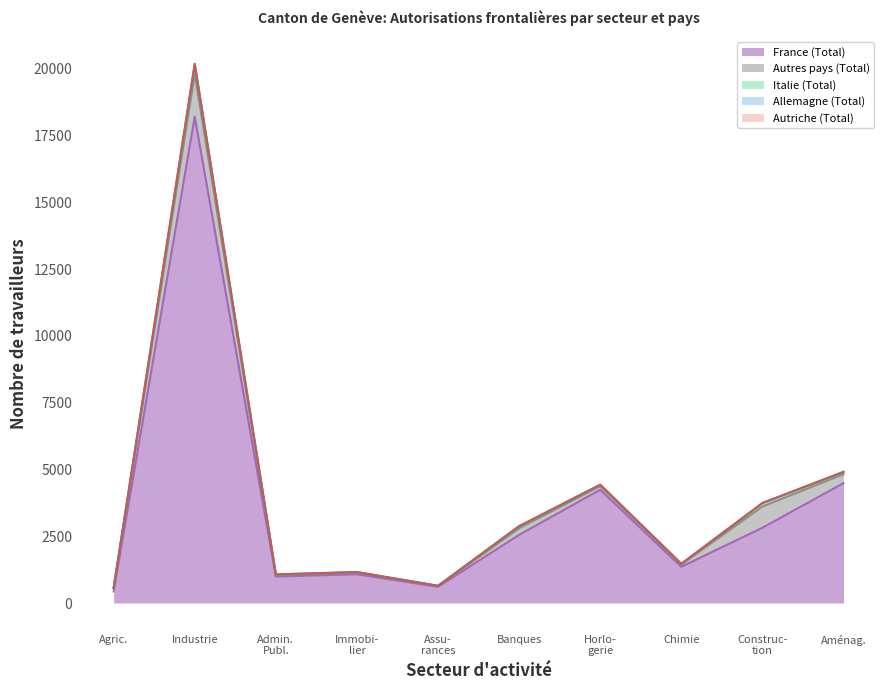

How many distinct data groups are displayed?

5